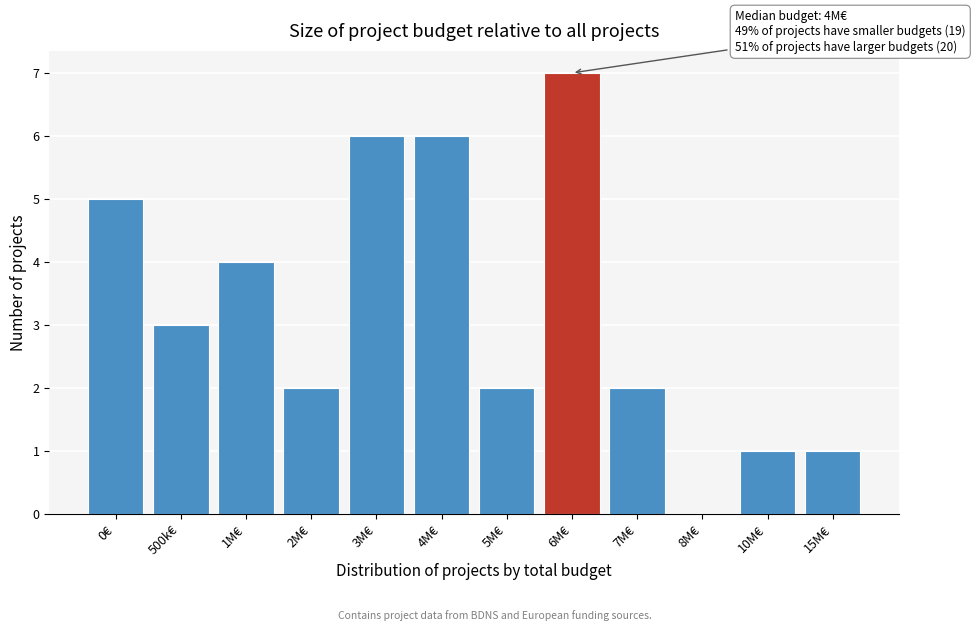

Reading left to right, list all the values displayed in this chart.

0€=5	500k€=3	1M€=4	2M€=2	3M€=6	4M€=6	5M€=2	6M€=7	7M€=2	8M€=0	10M€=1	15M€=1